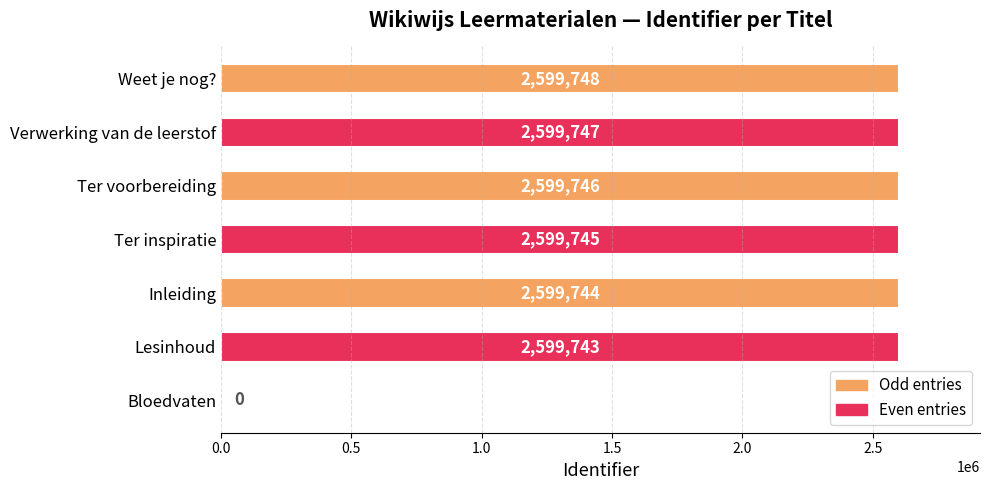

How many categories are shown in the chart?

7